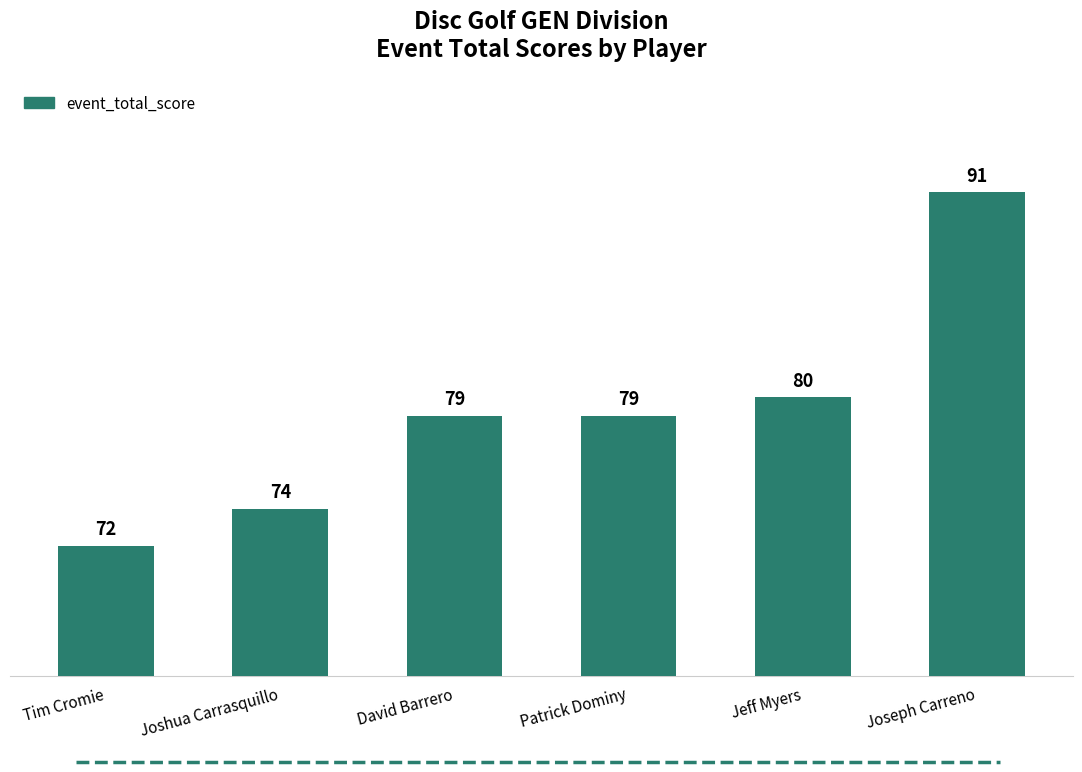

Between Joshua Carrasquillo and Joseph Carreno, which is larger?

Joseph Carreno